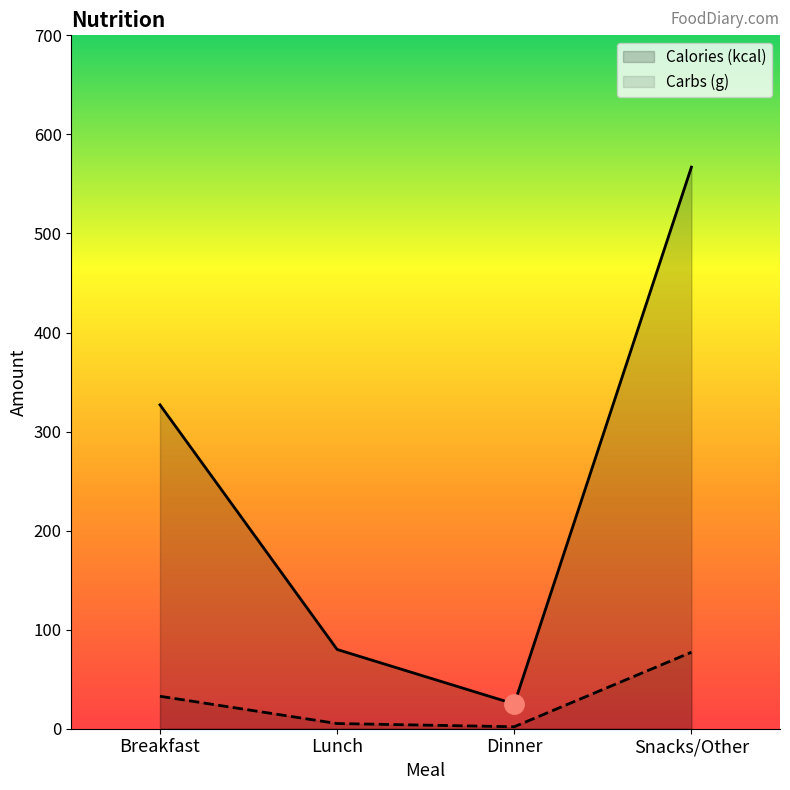

What is the difference between the second highest and minimum values in the Carbs (g) series?

30.8